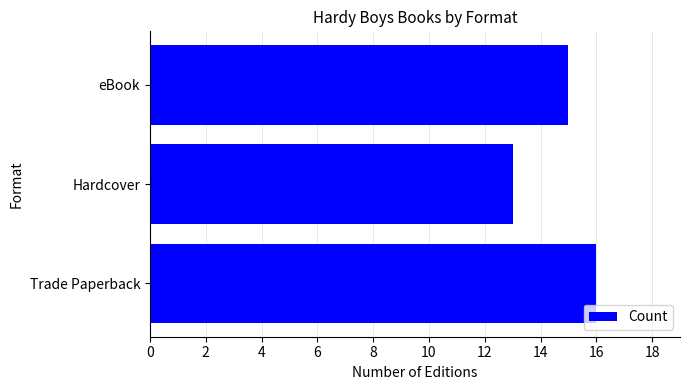

Count the number of categories in the chart.

3